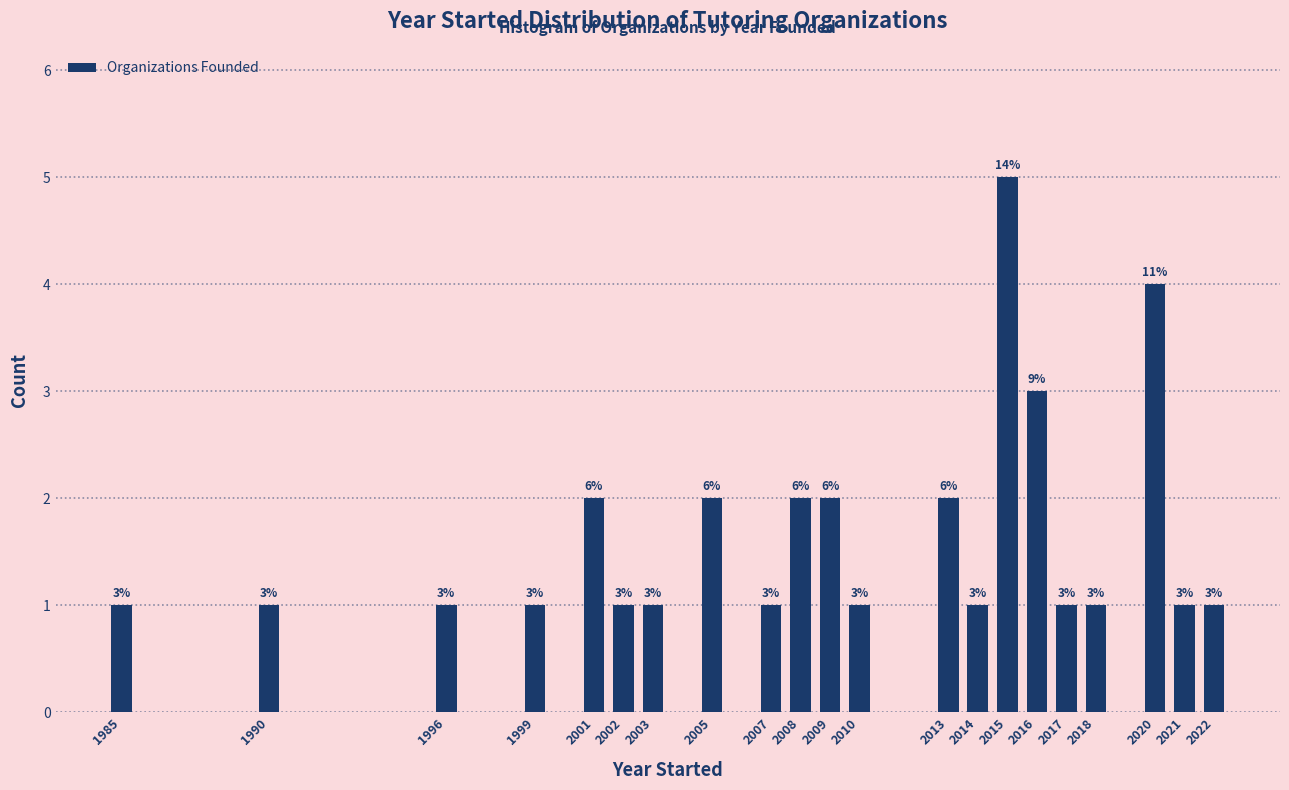

Reading left to right, extract all data points from this chart.

1985=1	1990=1	1996=1	1999=1	2001=2	2002=1	2003=1	2005=2	2007=1	2008=2	2009=2	2010=1	2013=2	2014=1	2015=5	2016=3	2017=1	2018=1	2020=4	2021=1	2022=1